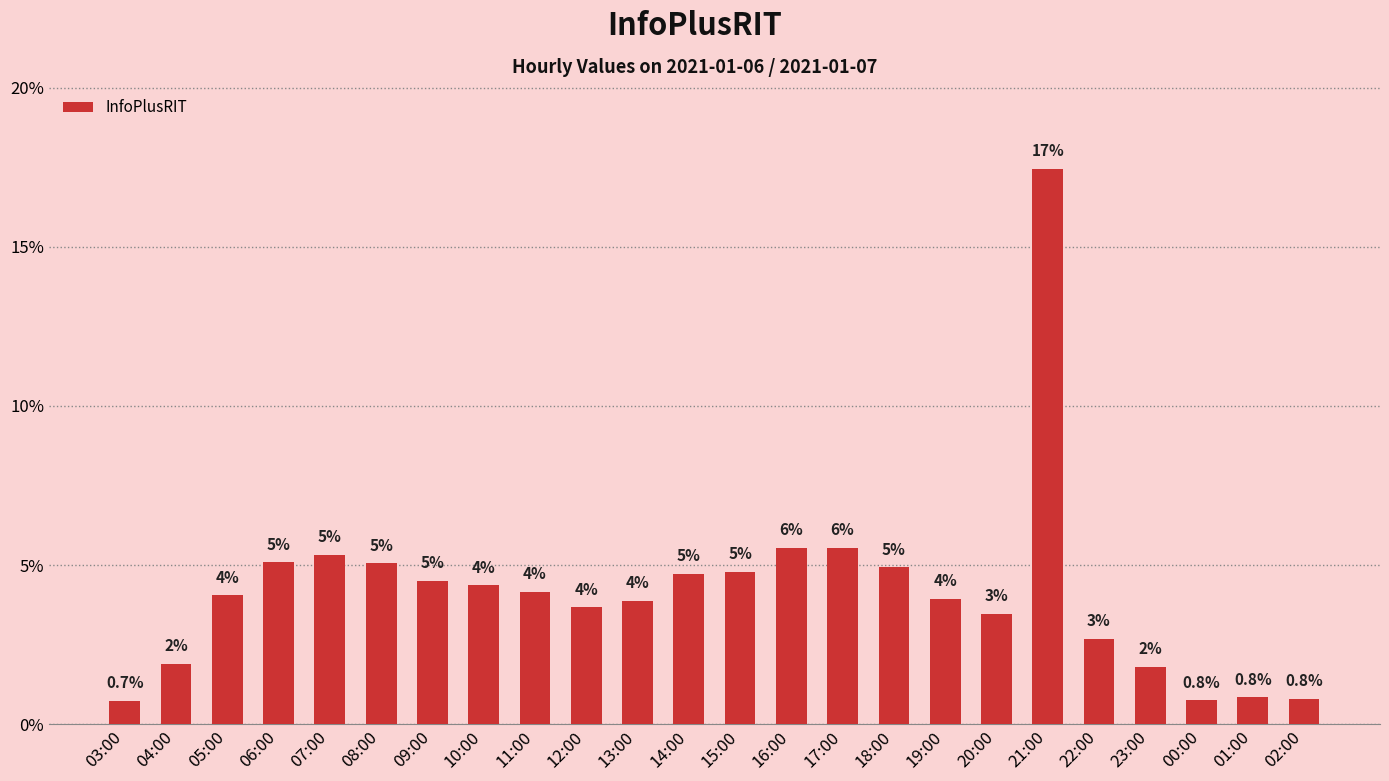

Are the bars horizontal?

No